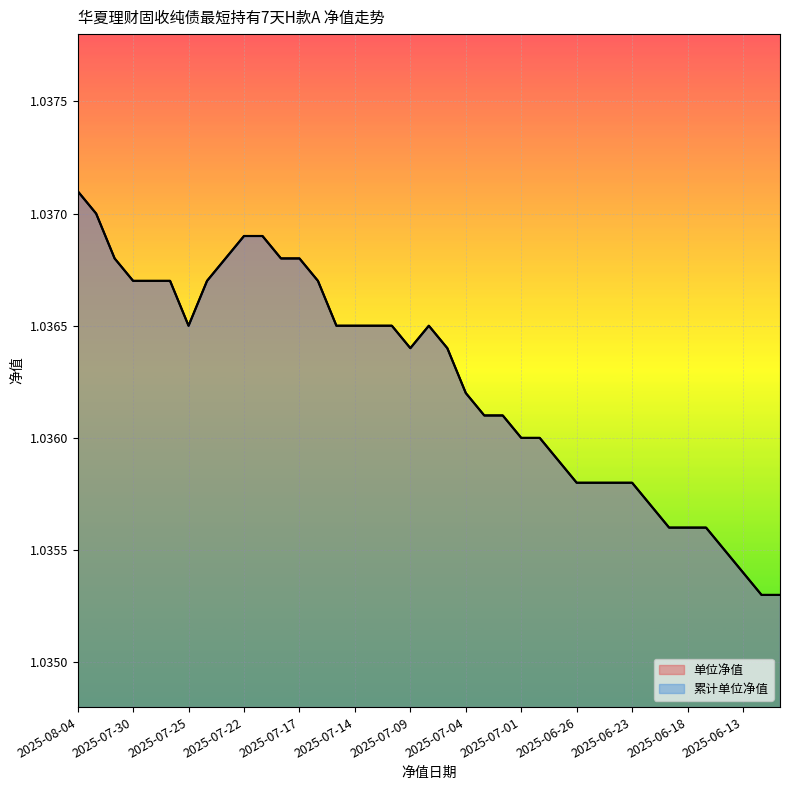

Which category has the lowest value across all series?

2025-06-12